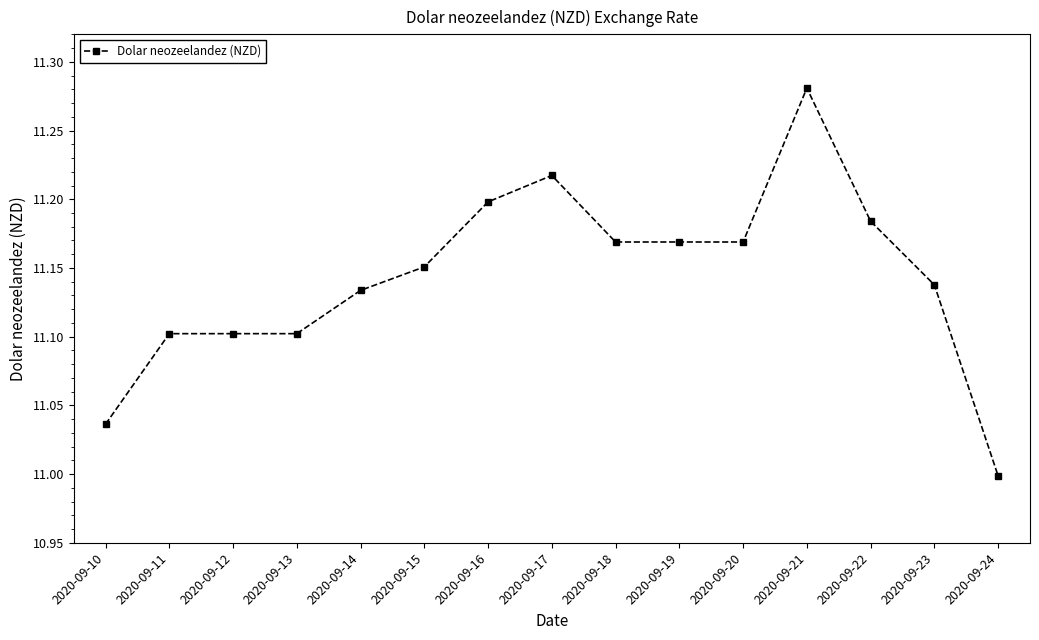

Where is the data nearest to the value 11?

2020-09-24